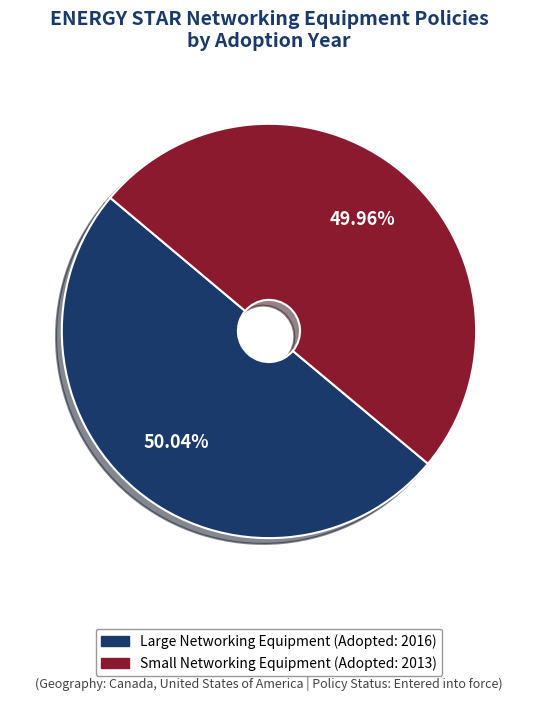

Does any single category account for the majority?

Yes